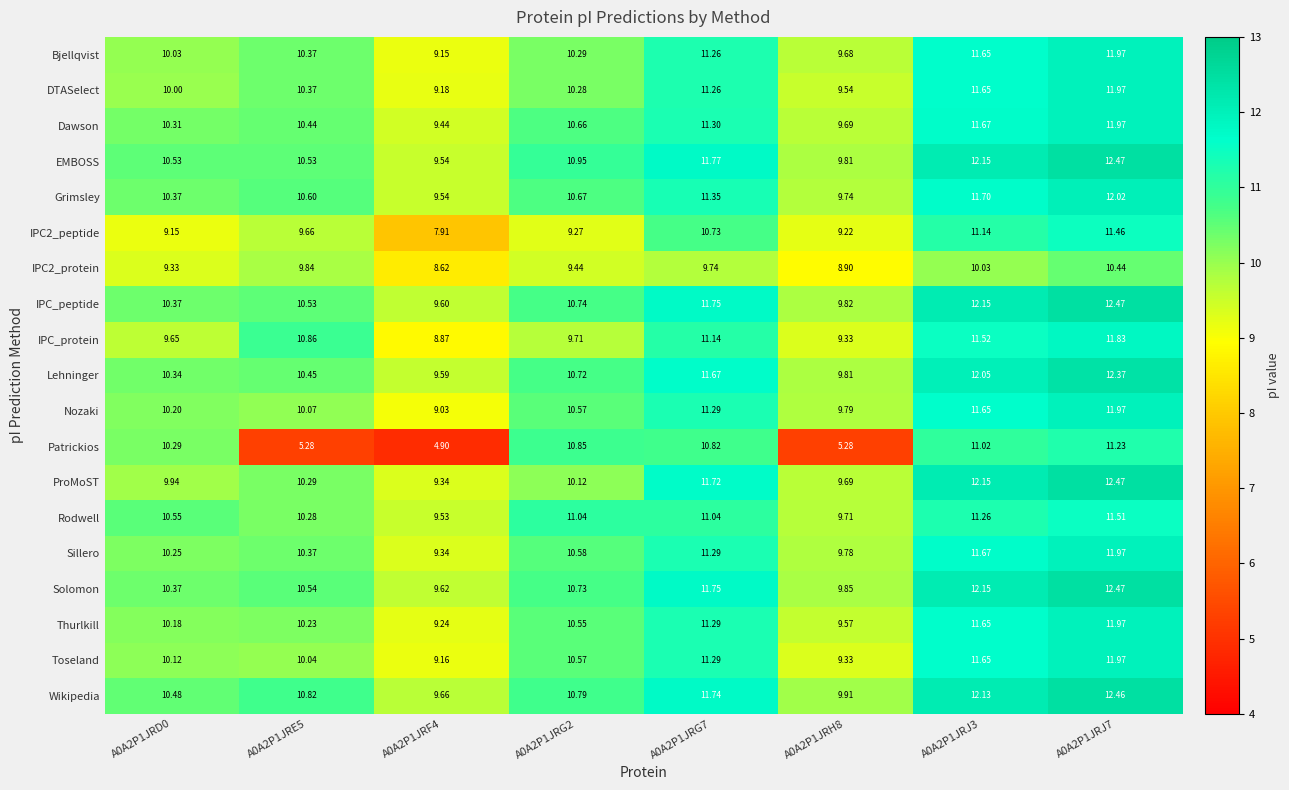

Which series changed the most between A0A2P1JRG7 and A0A2P1JRJ3?

ProMoST